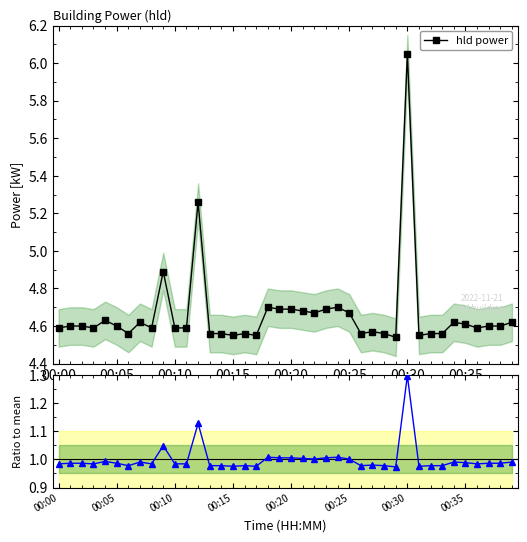

Reading right to left, extract all data points from this chart.

hld power: 4.6	4.6	4.6	4.6	4.6	4.6	4.6	4.6	4.5	6.0	4.5	4.6	4.6	4.6	4.7	4.7	4.7	4.7	4.7	4.7	4.7	4.7	4.5	4.6	4.5	4.6	4.6	5.3	4.6	4.6	4.9	4.6	4.6	4.6	4.6	4.6	4.6	4.6	4.6	4.6
hld / mean: 1.0	1.0	1.0	1.0	1.0	1.0	1.0	1.0	1.0	1.3	1.0	1.0	1.0	1.0	1.0	1.0	1.0	1.0	1.0	1.0	1.0	1.0	1.0	1.0	1.0	1.0	1.0	1.1	1.0	1.0	1.0	1.0	1.0	1.0	1.0	1.0	1.0	1.0	1.0	1.0